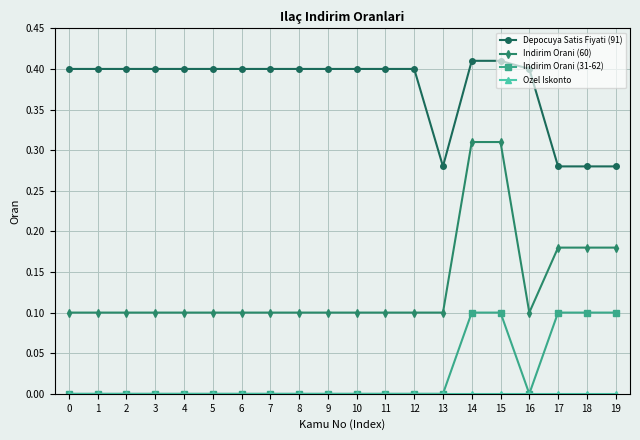

What is the total value across all series at 0?

0.5